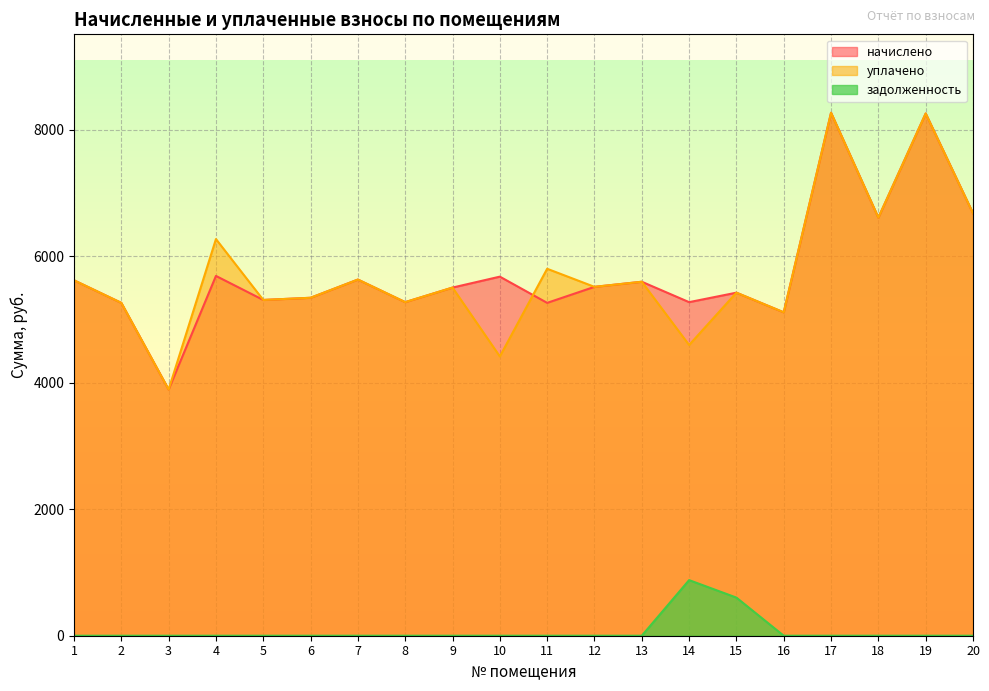

What is the total value across all series at 19?

16519.7